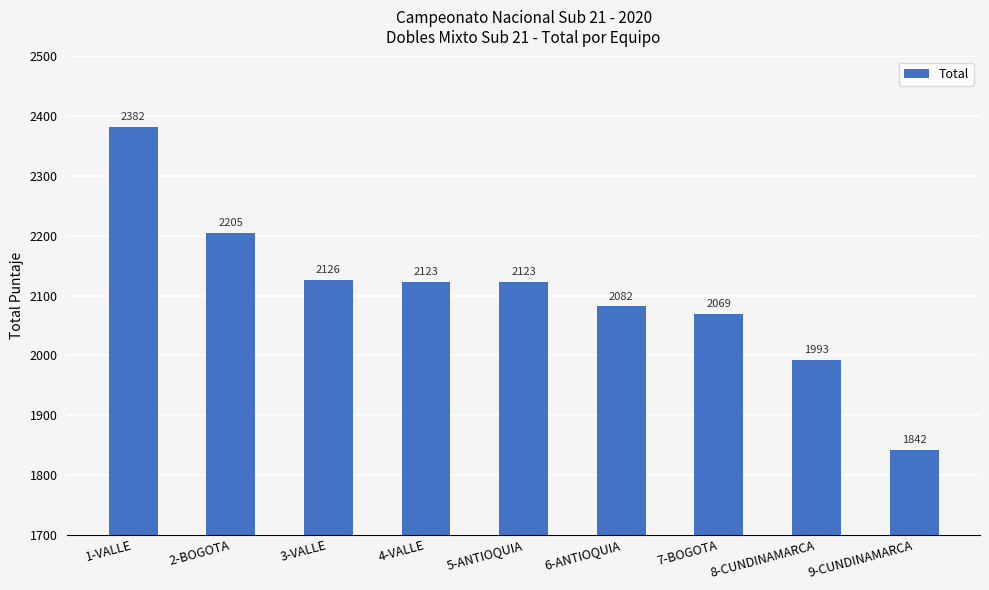

How many distinct data groups are displayed?

1